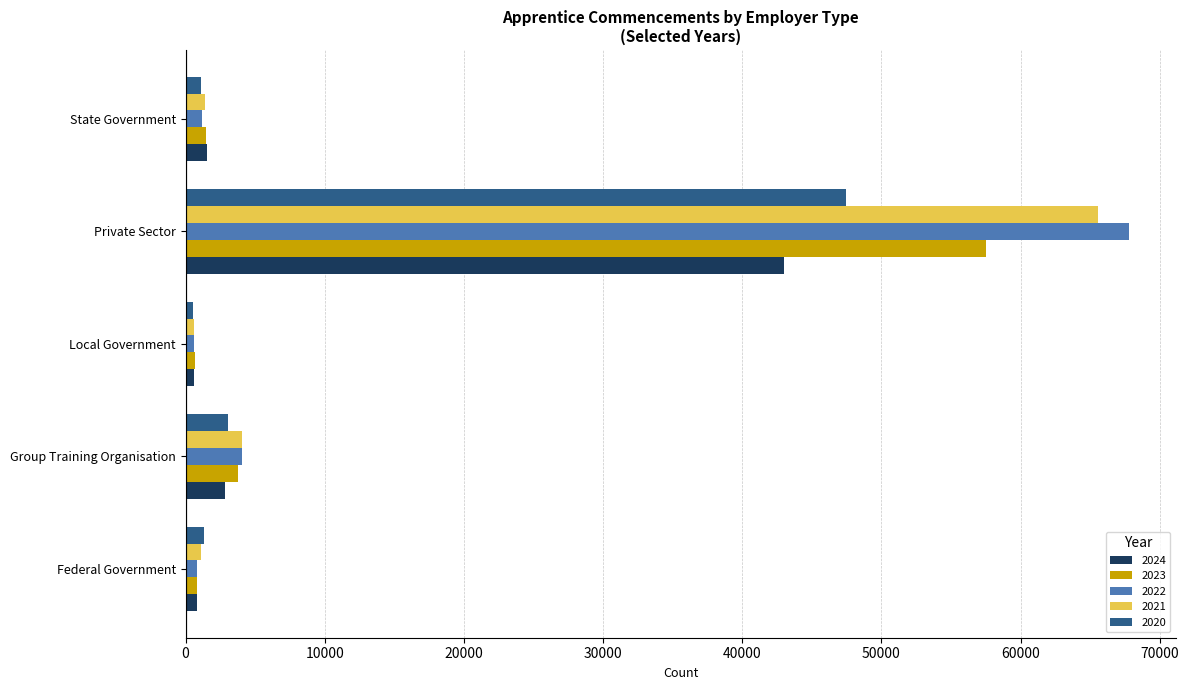

How many series are shown in this chart?

5